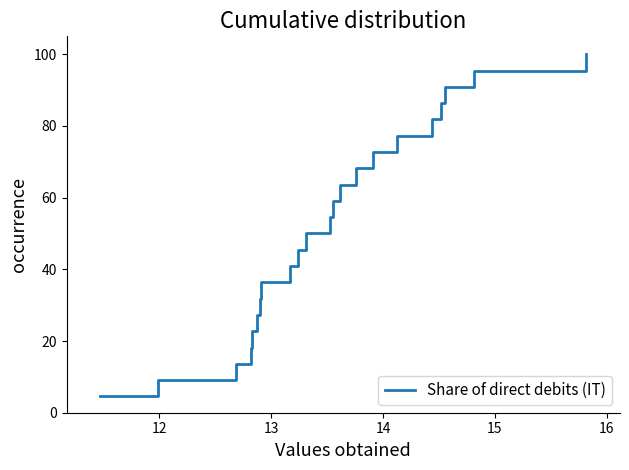

What is the greatest value displayed?

100.0